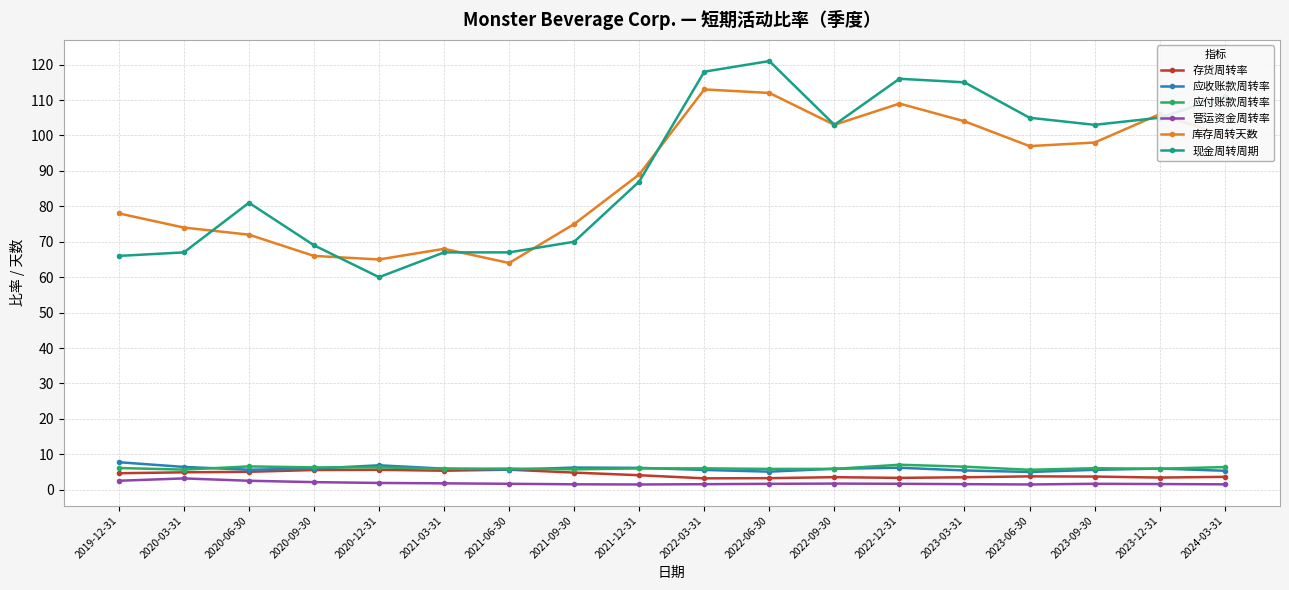

Which category has the lowest value in the 现金周转周期 series?

2020-12-31